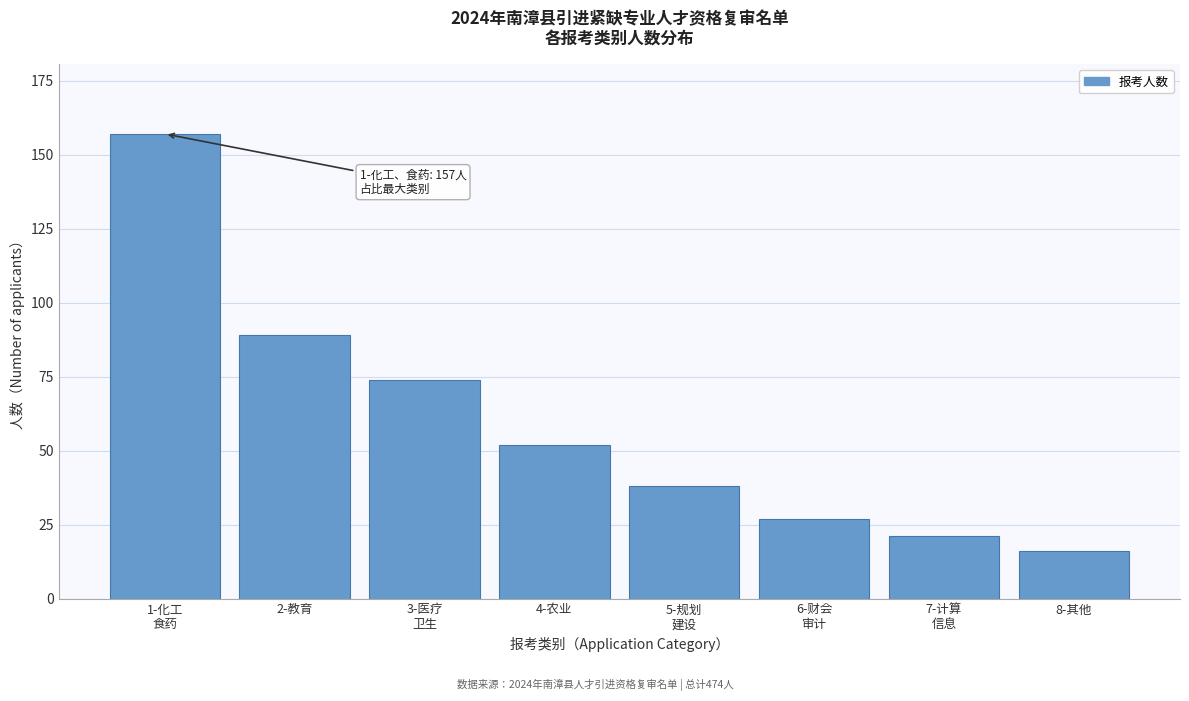

Reading left to right, what are all the values shown in this chart?

157	89	74	52	38	27	21	16